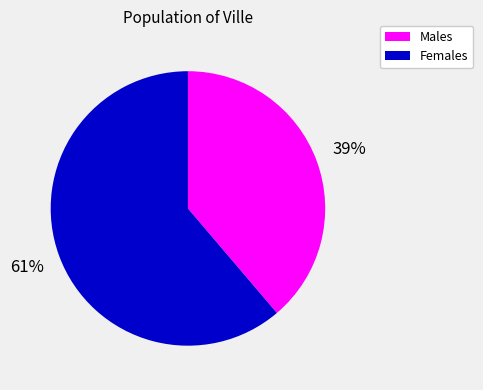

Is there a majority slice in this chart?

Yes